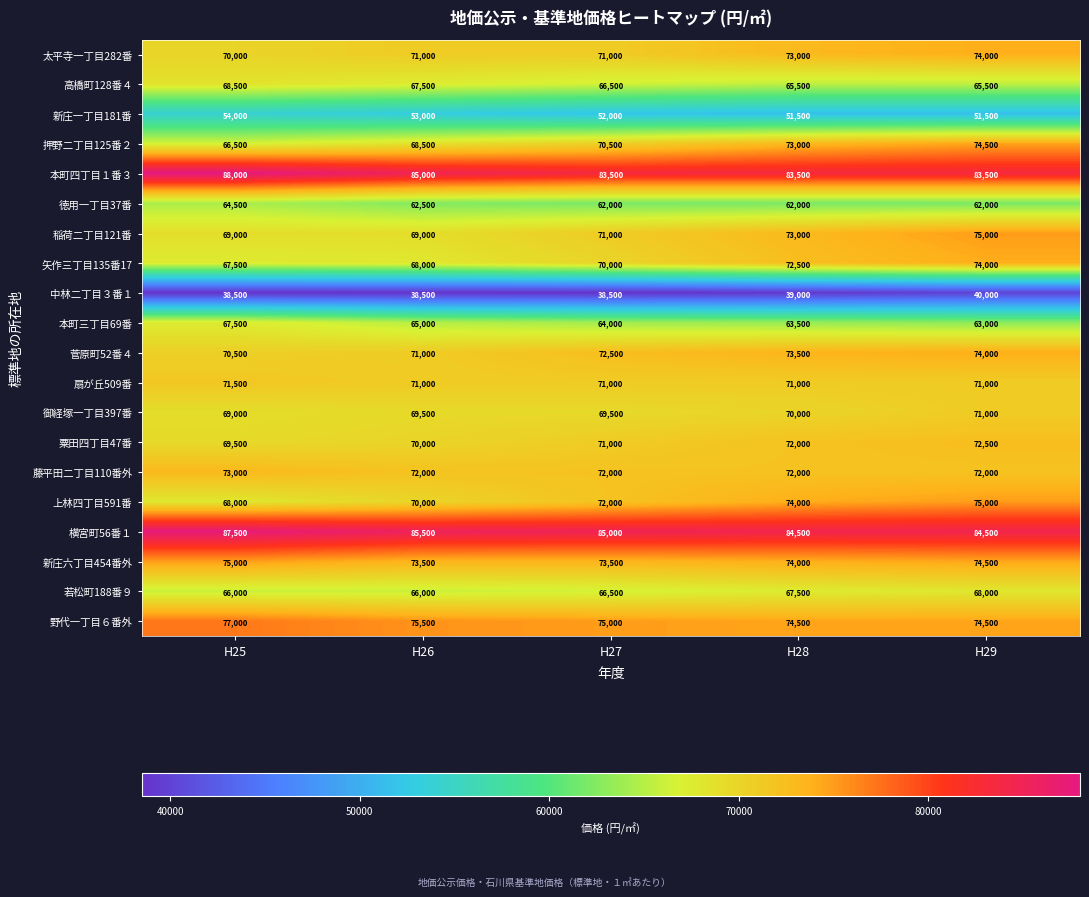

What is the total value across all series at H25?

1381000